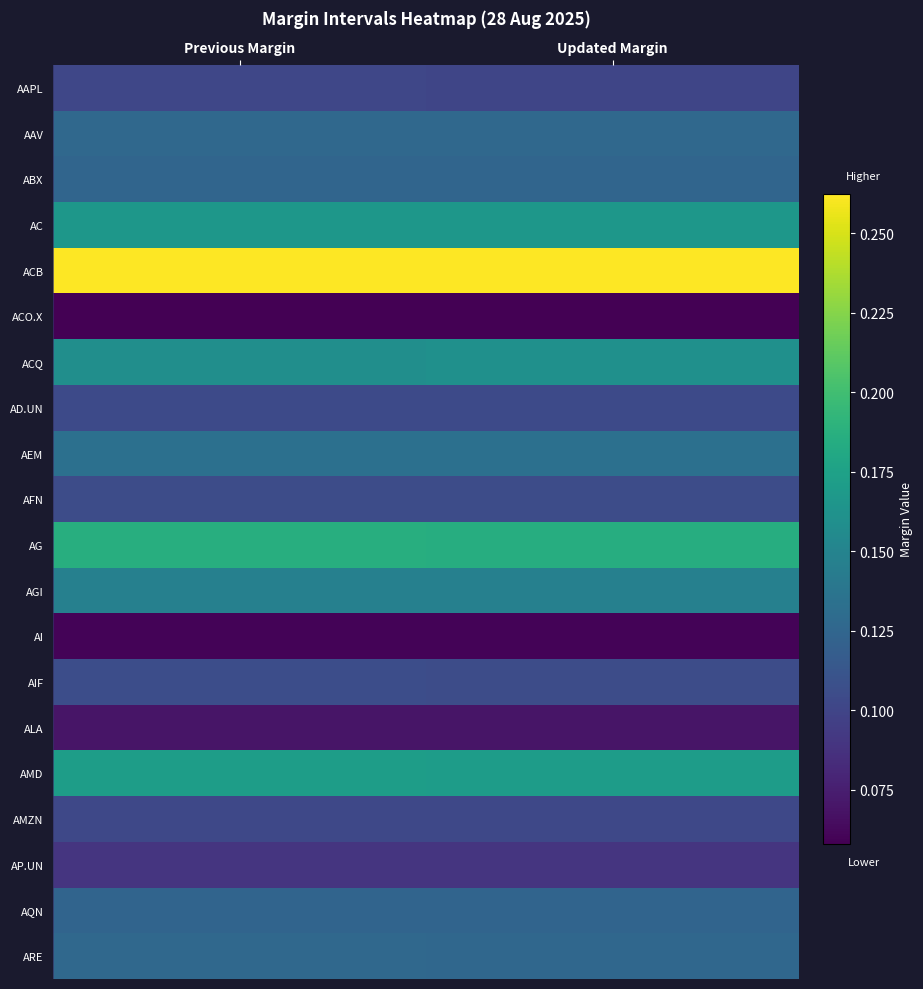

Which has a higher value, Updated Margin or Previous Margin?

Previous Margin